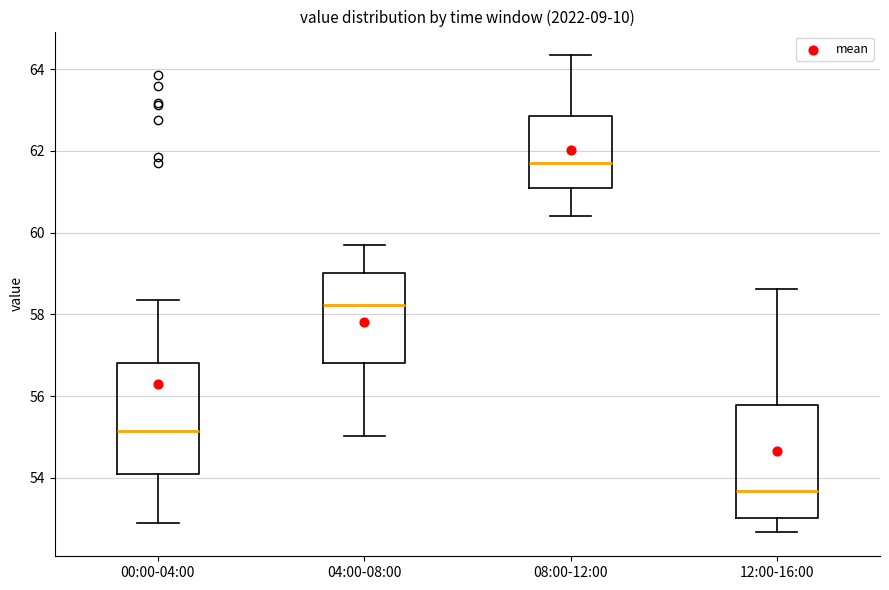

Reading left to right, transcribe this box plot: for each box, give where its median line is, the range the box spans, and where its two whiskers end, as read against the y-axis. The values are not printed on the chart, so give them approximately, as read against the axis.

00:00-04:00: median 55.2, box 54.0 to 56.8, whiskers 52.8 to 58.4
04:00-08:00: median 58.2, box 56.8 to 59.0, whiskers 55.0 to 59.6
08:00-12:00: median 61.6, box 61.0 to 62.8, whiskers 60.4 to 64.4
12:00-16:00: median 53.6, box 53.0 to 55.8, whiskers 52.6 to 58.6